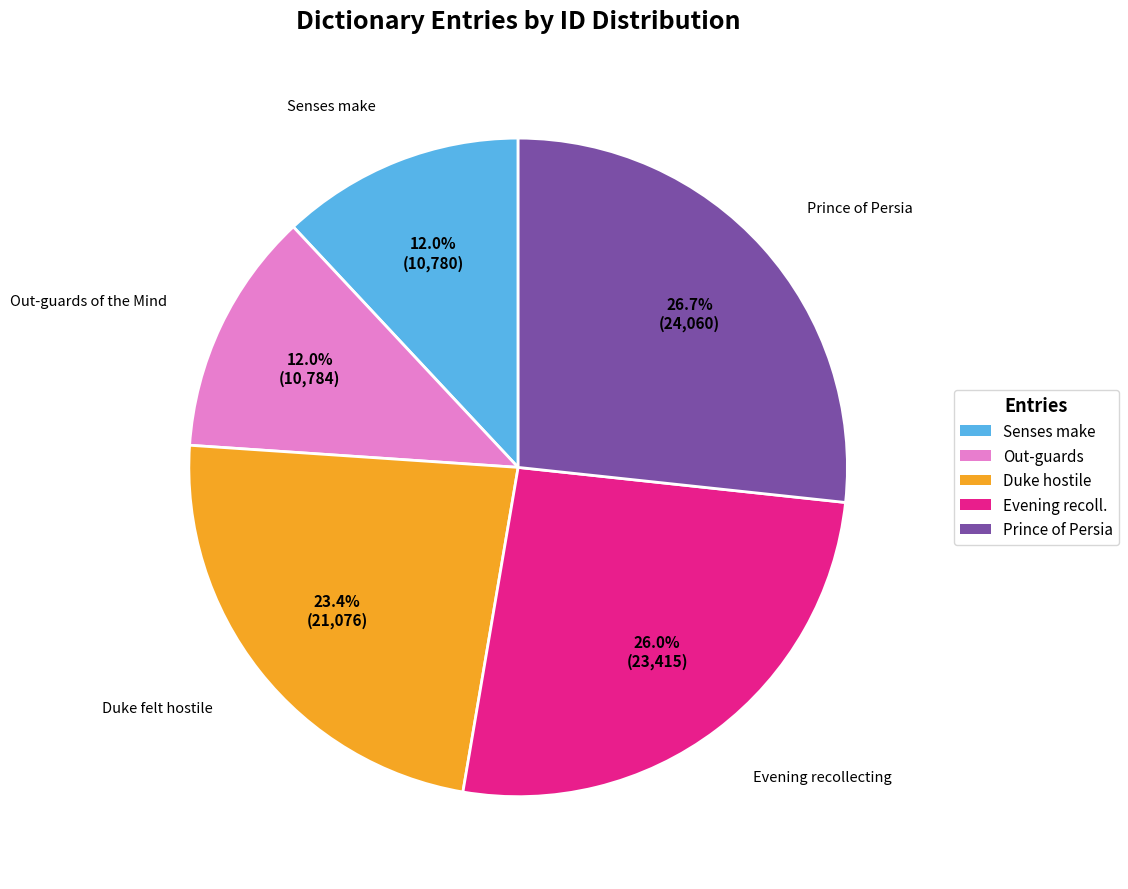

Which slice is the largest?

Prince of Persia